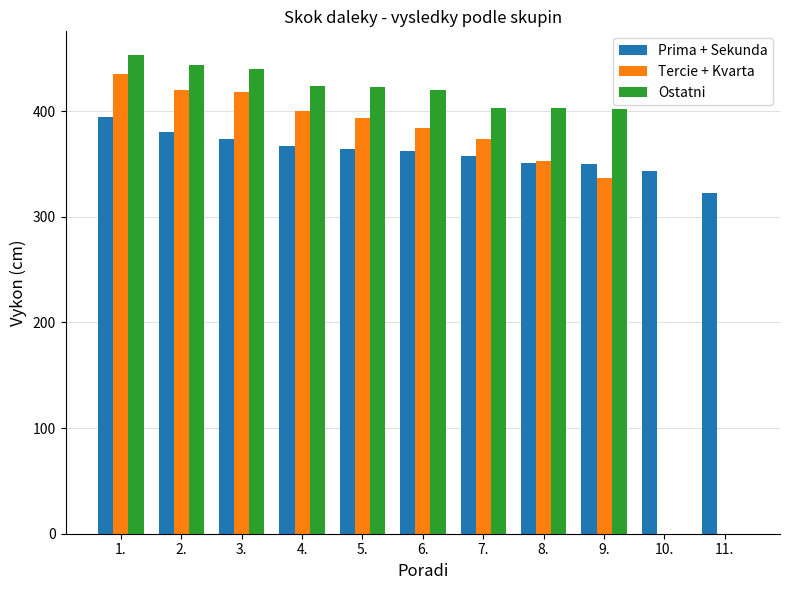

Are the bars grouped side by side (vs. stacked)?

Yes